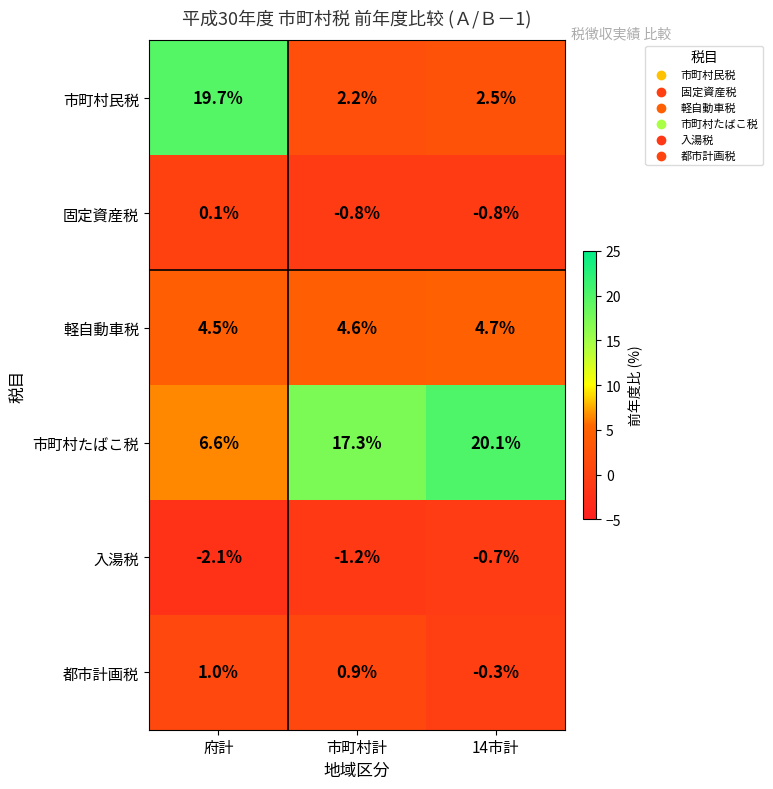

List the series in order of their peak value, highest first.

市町村たばこ税, 市町村民税, 軽自動車税, 都市計画税, 固定資産税, 入湯税